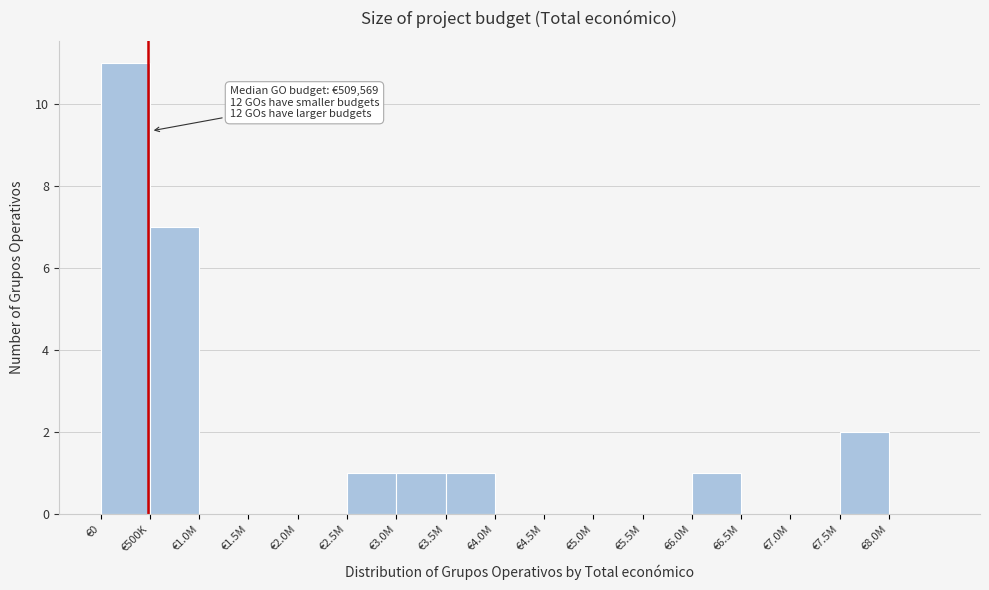

Reading right to left, transcribe all the data shown in this chart.

€8.0M=0	€7.5M=2	€7.0M=0	€6.5M=0	€6.0M=1	€5.5M=0	€5.0M=0	€4.5M=0	€4.0M=0	€3.5M=1	€3.0M=1	€2.5M=1	€2.0M=0	€1.5M=0	€1.0M=0	€500K=7	€0=11